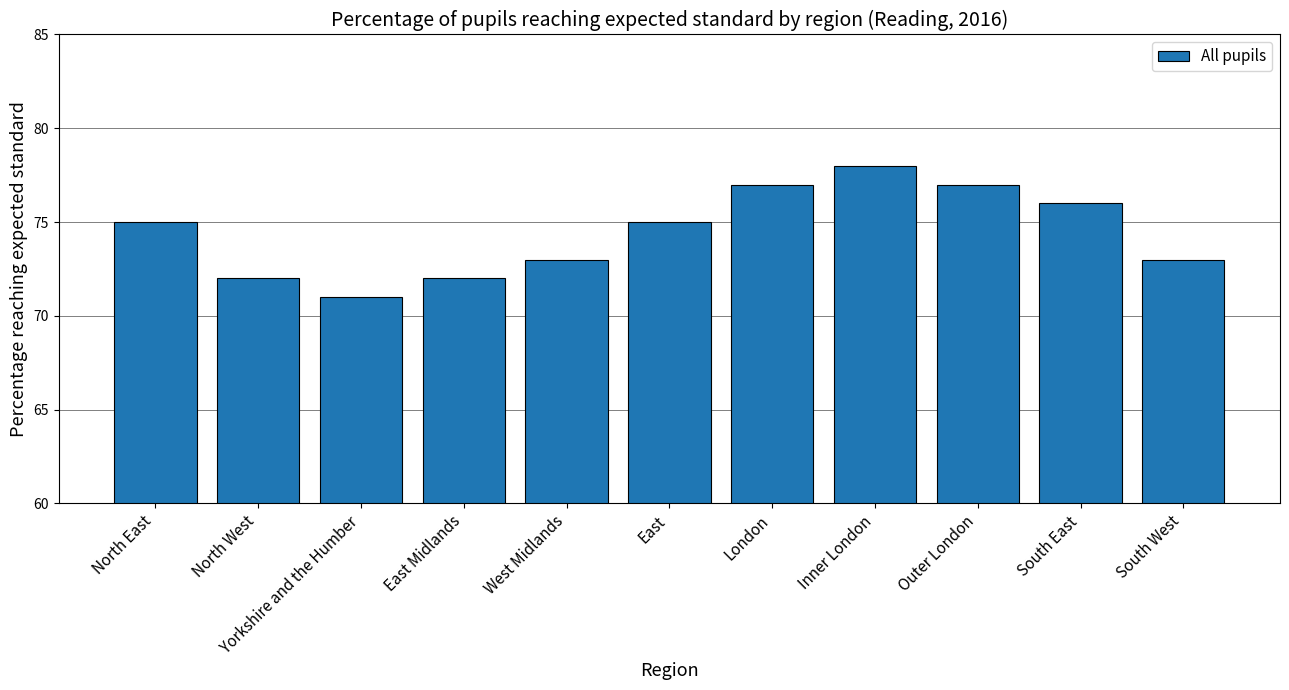

What is the maximum value shown in the chart?

78